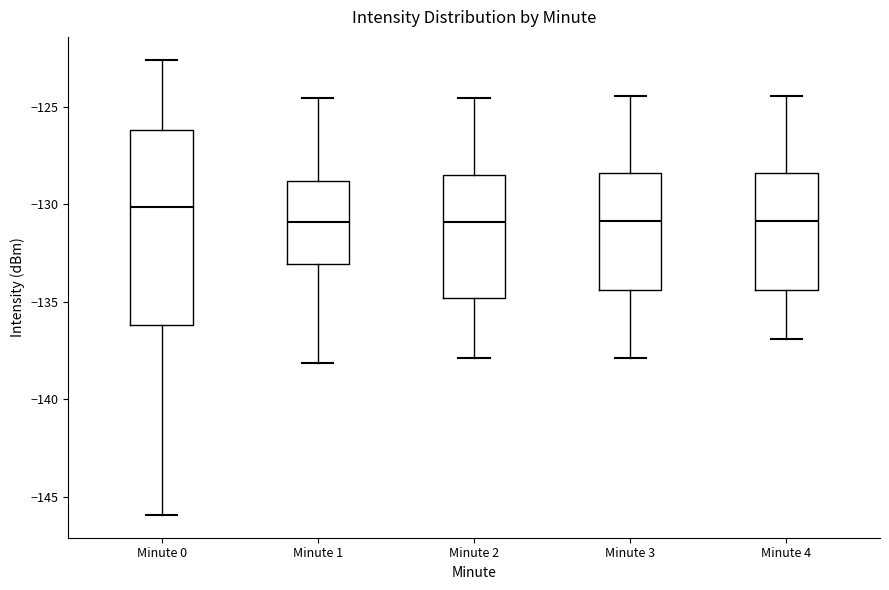

Comparing the boxes themselves (not the whiskers), which one is the tallest?

Minute 0